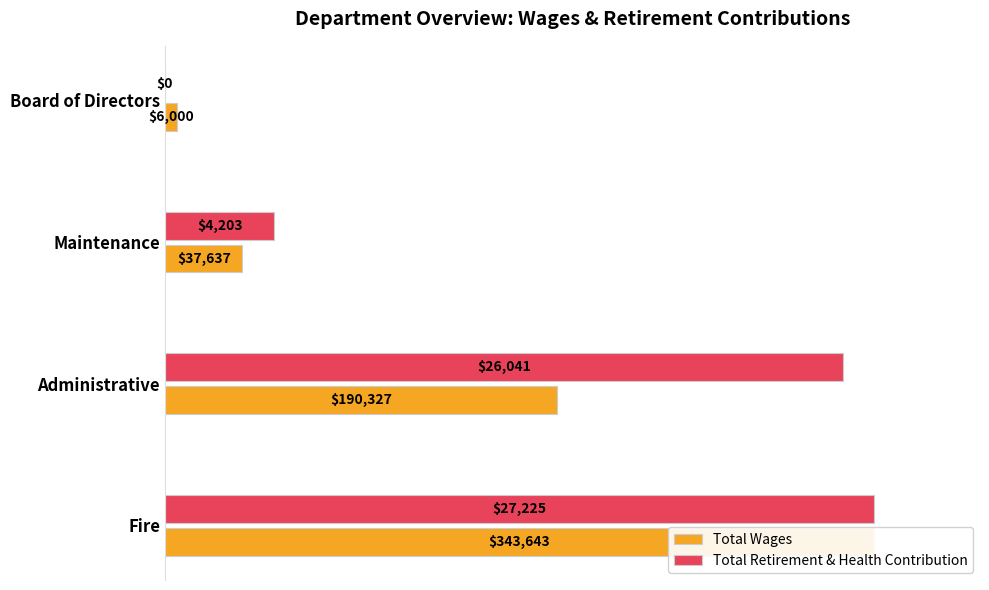

True or false: Total Wages has a value of 14.3 at Maintenance.

False